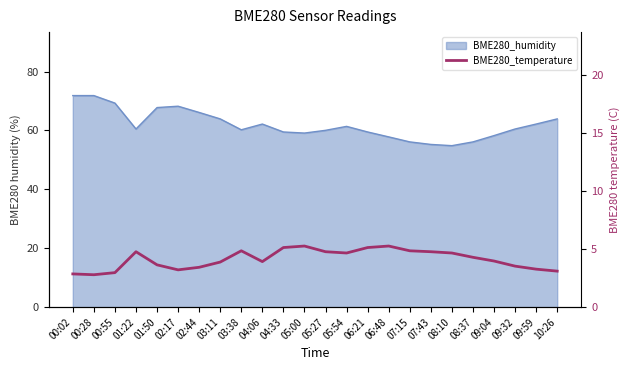

The chart shows a value of 6.9 at 07:43. True or false?

False